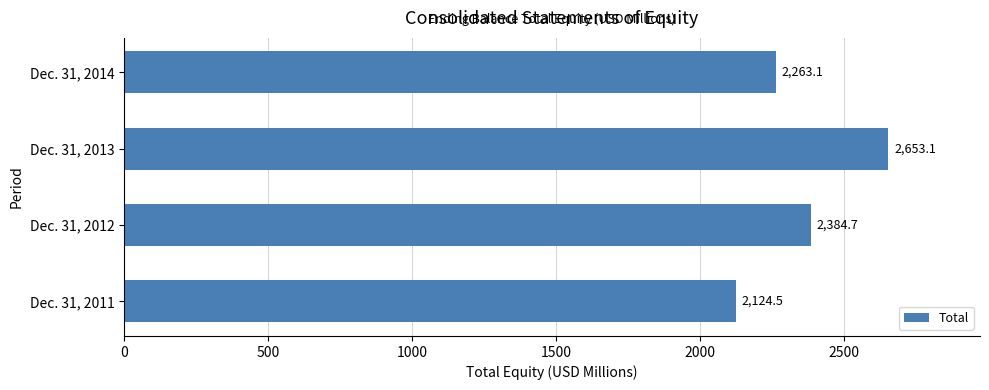

List the labels in order of value, smallest first.

Dec. 31, 2011, Dec. 31, 2014, Dec. 31, 2012, Dec. 31, 2013